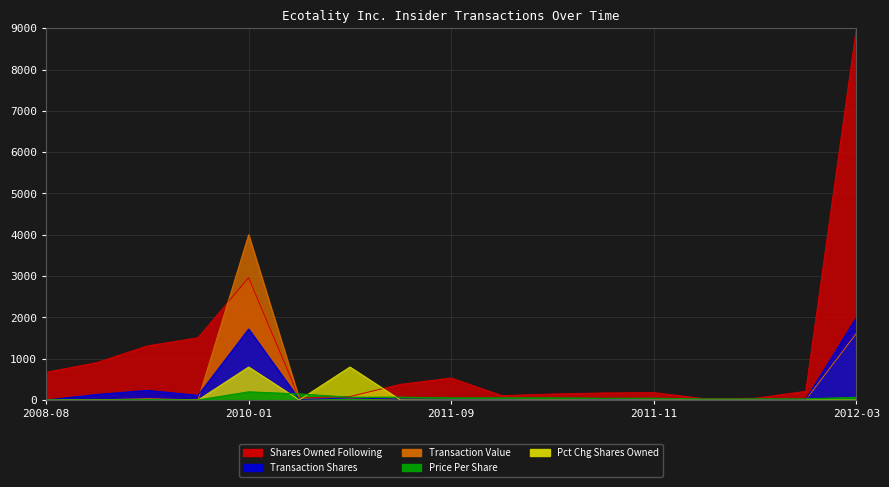

True or false: pctchgSharesOwned and transactionShares intersect in this chart.

True